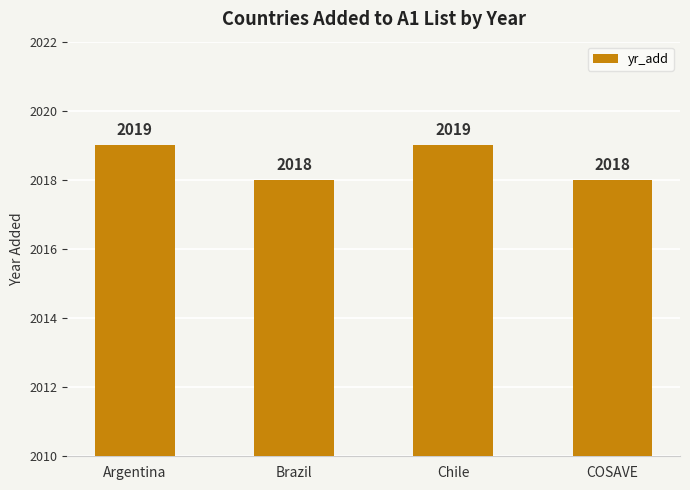

Approximately how many times larger is the value at Brazil compared to Argentina?

1.0